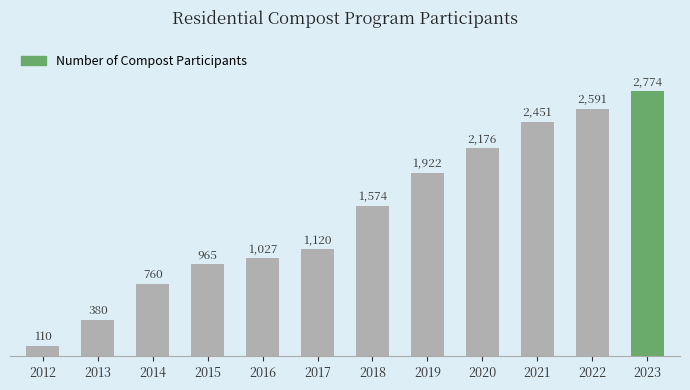

The value at 2017 is 1120. True or false?

True